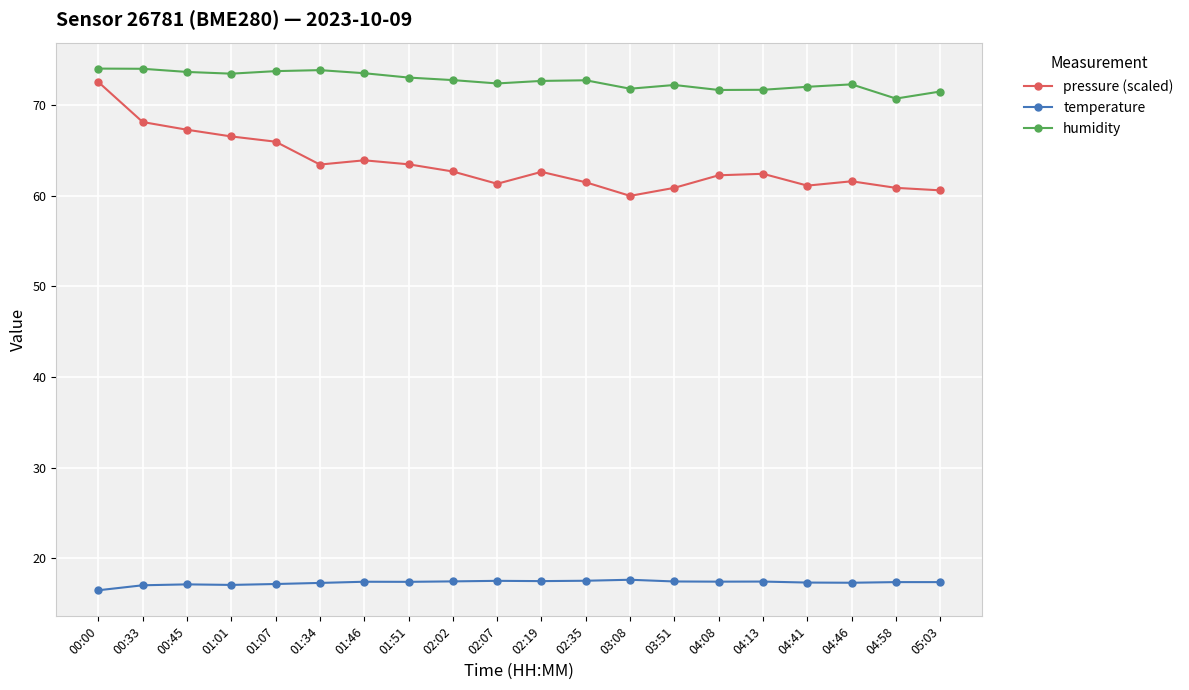

True or false: pressure (scaled) and temperature intersect in this chart.

False